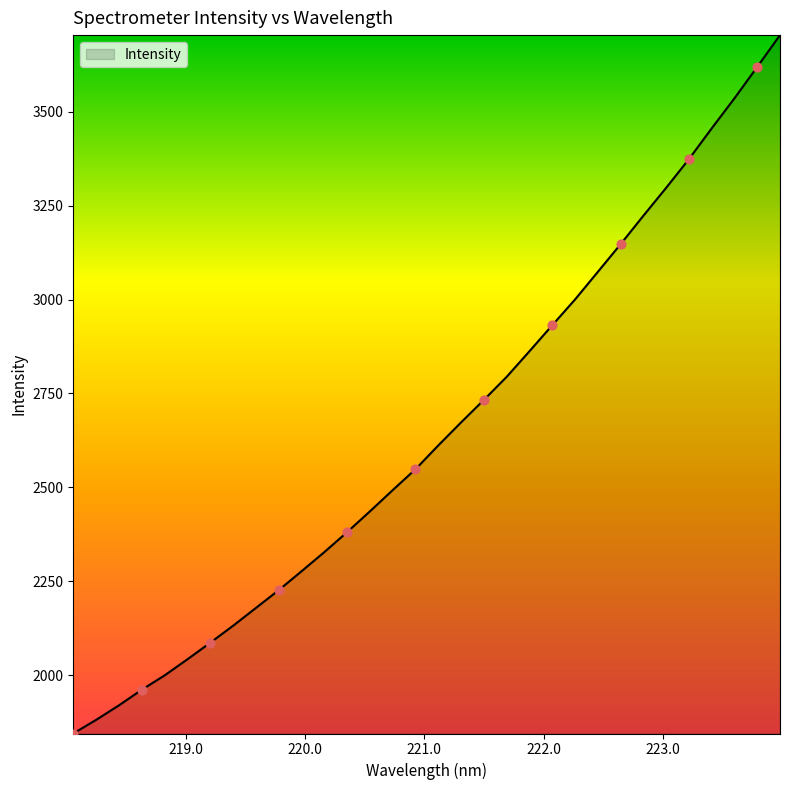

What is the maximum value shown in the chart?

3704.3